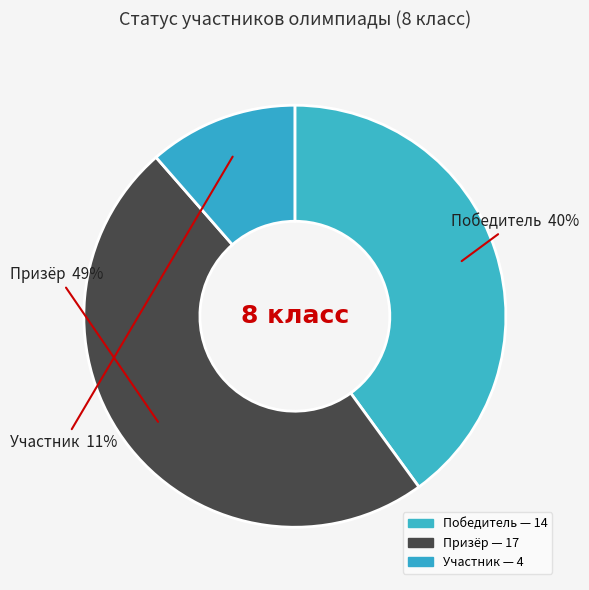

Does Победитель account for over 50% of the chart?

No